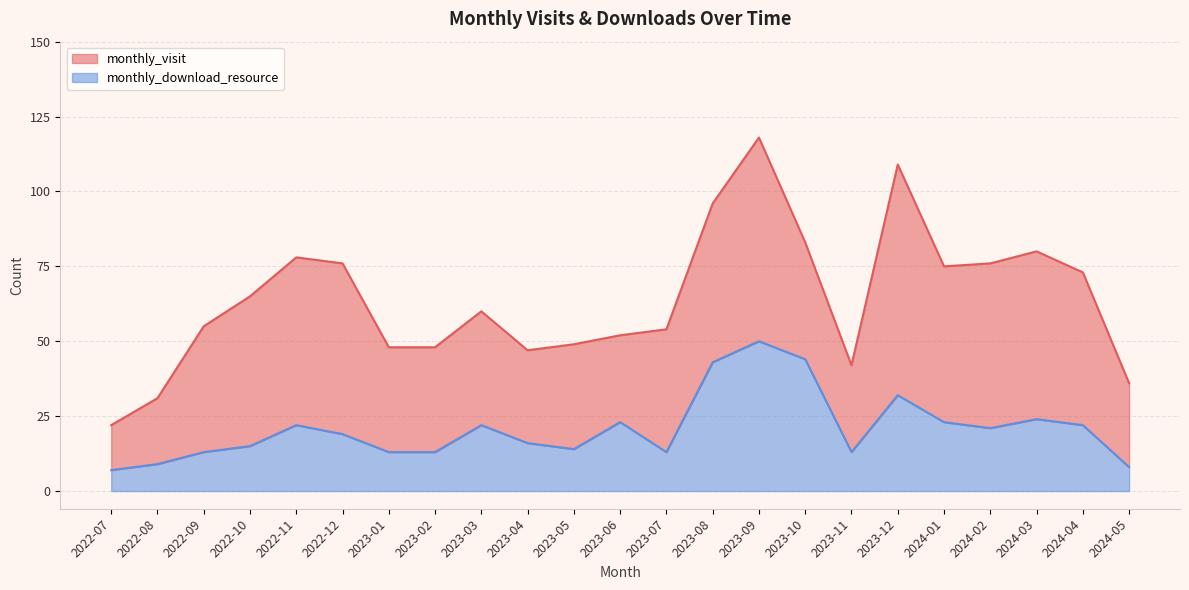

Is it true that the value at 2022-11 is 22?

True